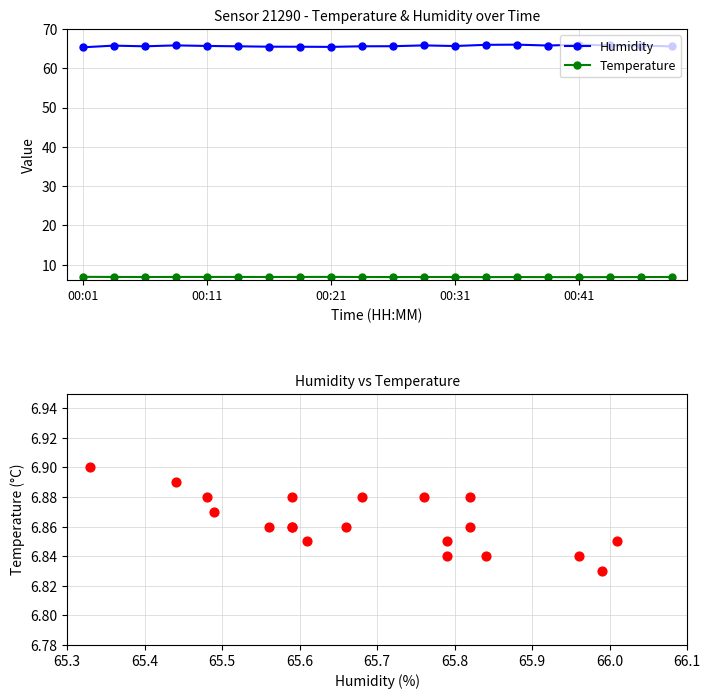

What is the maximum value for Temperature?

6.9